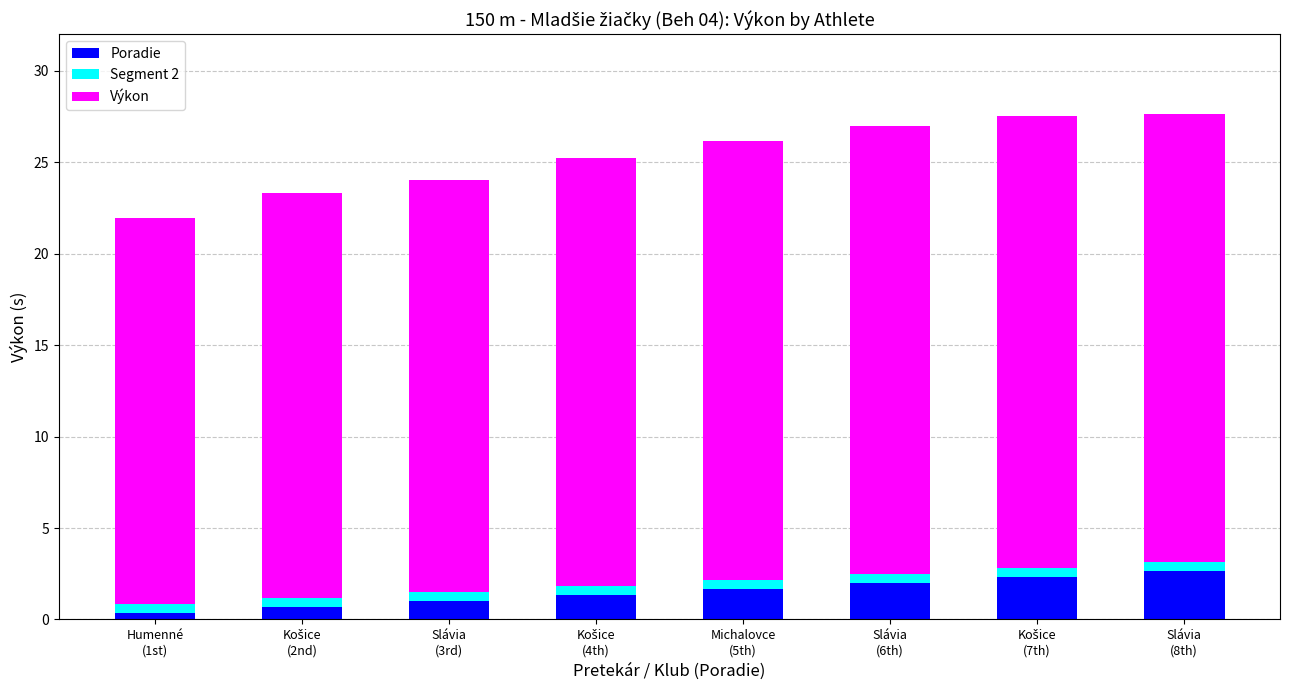

What is the maximum value for Poradie?

2.7